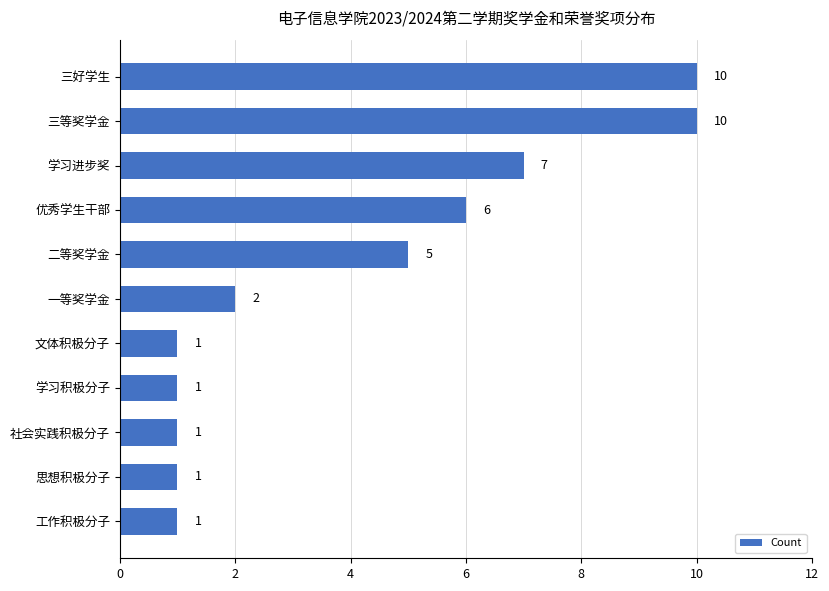

What is the sum of all values?

45